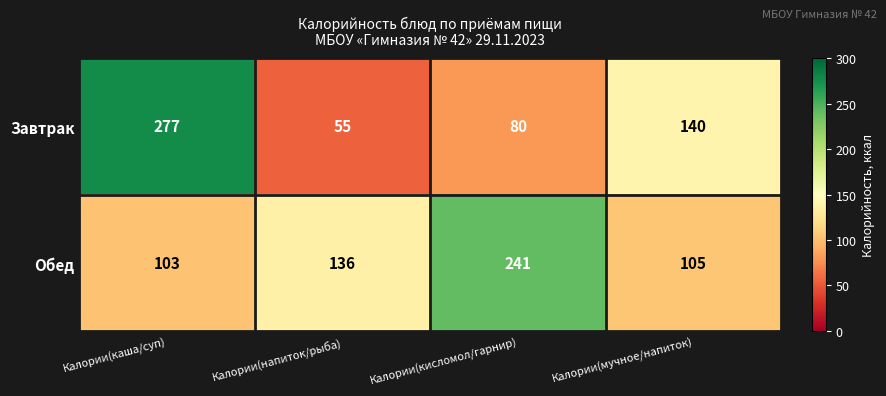

Where does the Завтрак series first go above 140?

Калории(каша/суп)